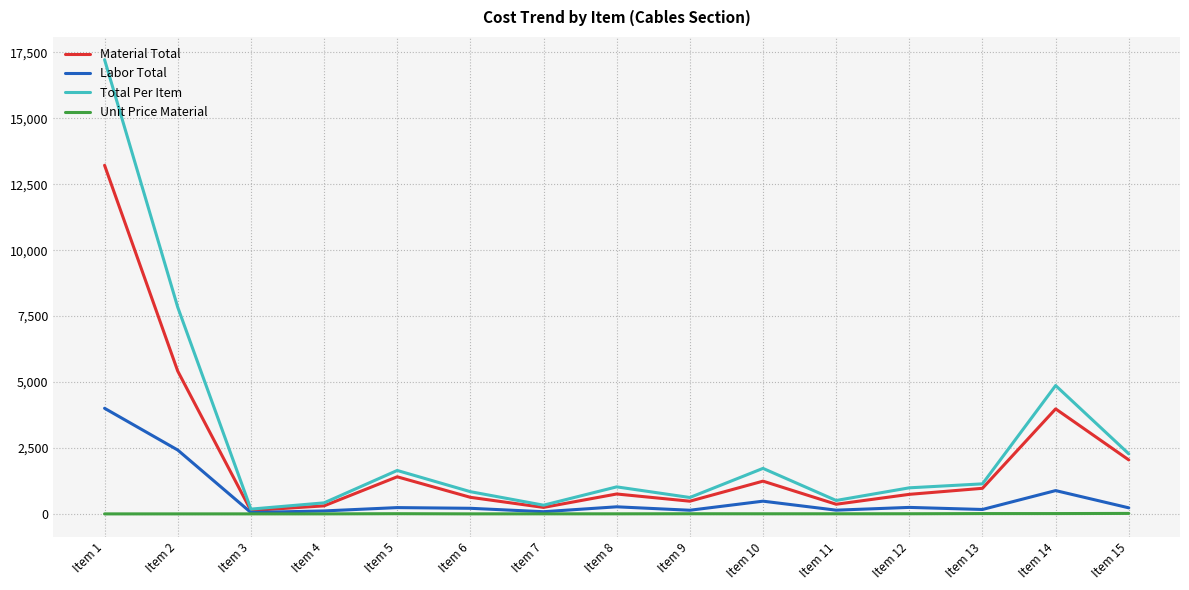

Which series has the largest range (max minus min)?

Total Per Item